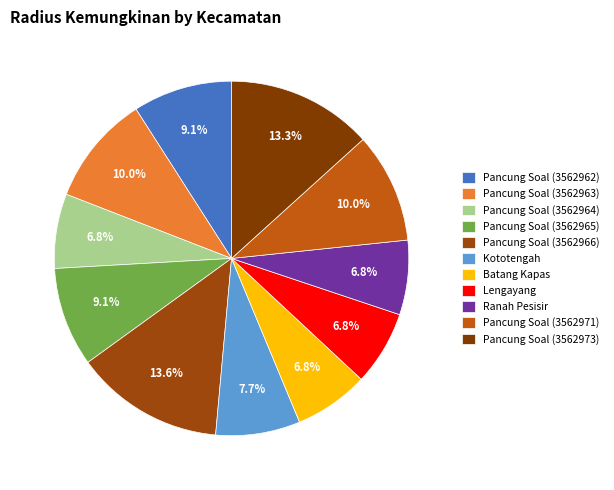

Between Pancung Soal (3562966) and Ranah Pesisir, which is larger?

Pancung Soal (3562966)